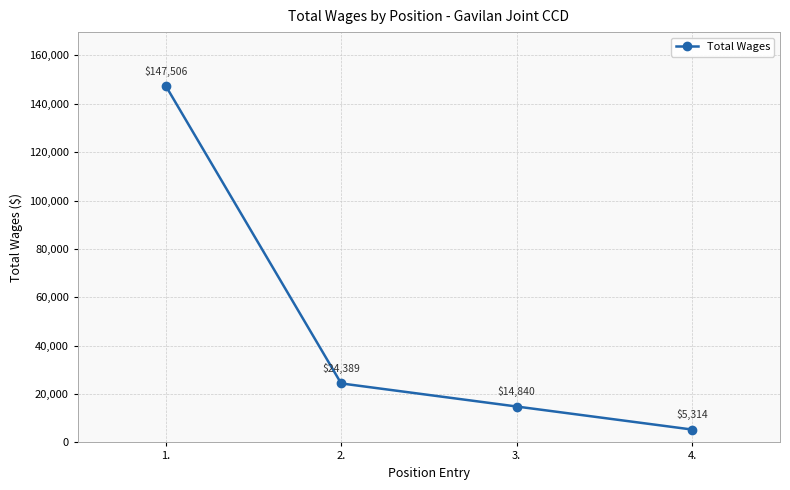

Reading right to left, what are all the values shown in this chart?

5314	14840	24389	147506